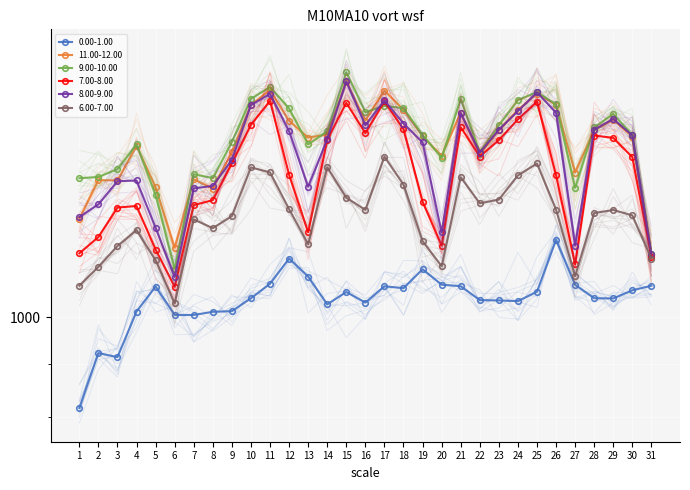

What is the difference between the maximum and second lowest values in the 9.00-10.00 series?

581.3